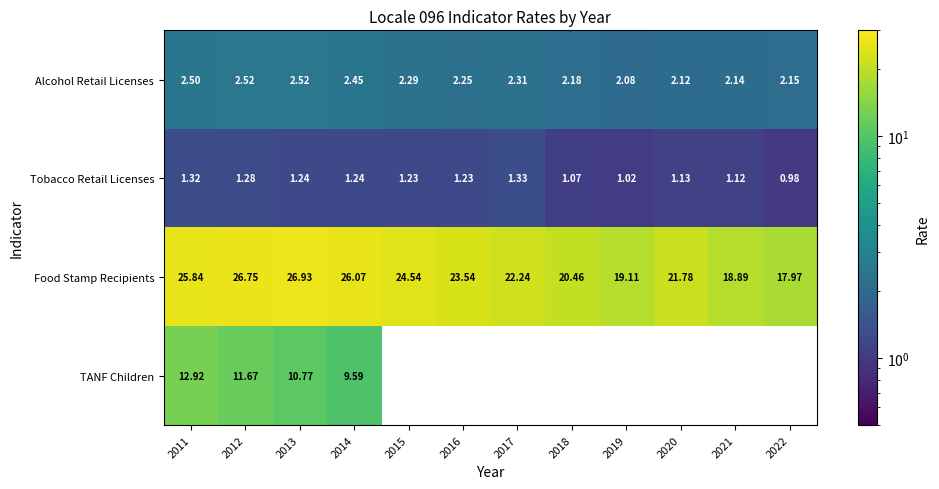

Is the value of TANF Children at 2011 greater than the value of Alcohol Retail Licenses at 2012?

Yes